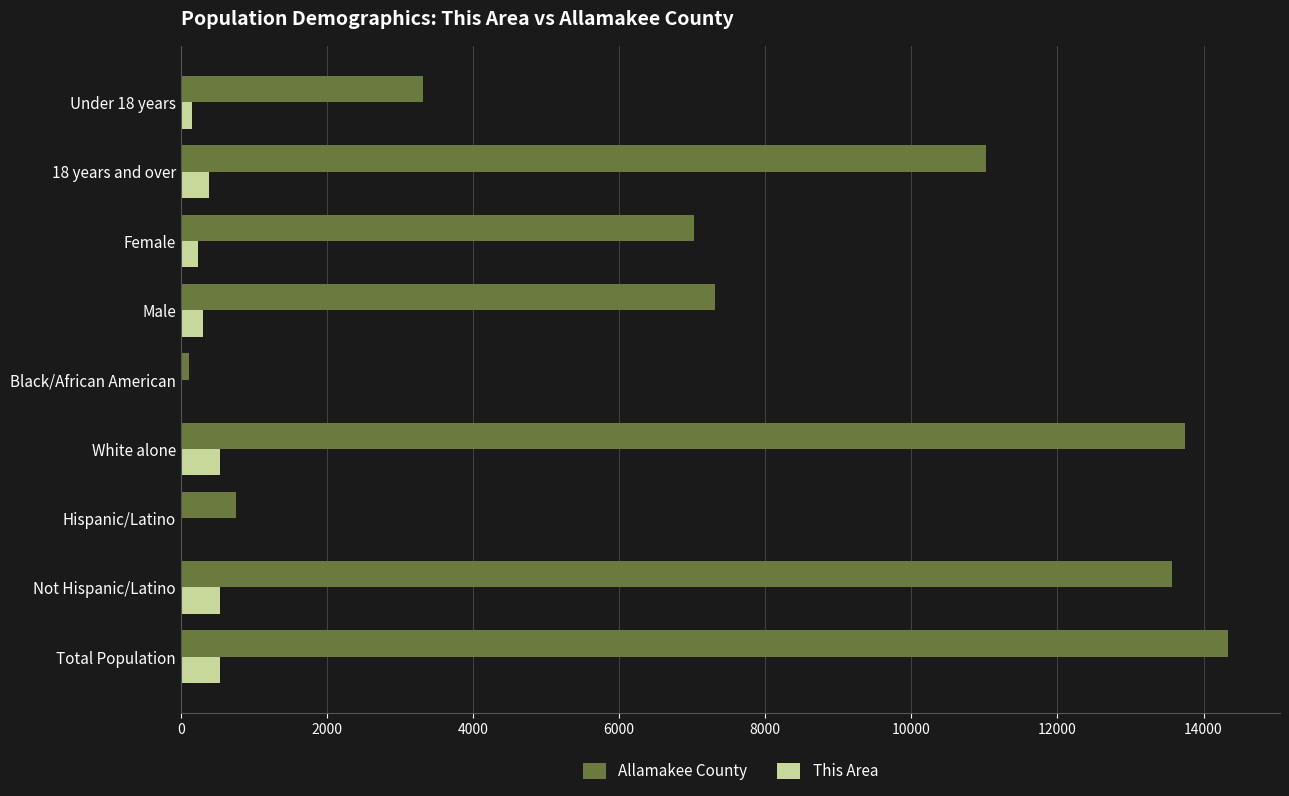

What is the average value of the Allamakee County series?

7909